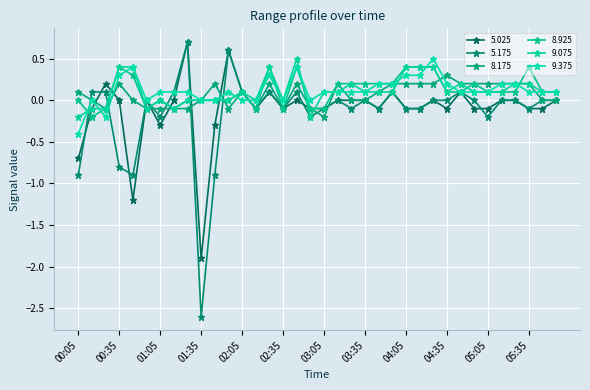

Reading left to right, extract all data points from this chart.

5.025: 00:05=-0.7	00:15=-0.1	00:25=0.2	00:35=0.0	00:45=-1.2	00:55=-0.0	01:05=-0.3	01:15=0.0	01:25=0.7	01:35=-1.9	01:45=-0.3	01:55=0.6	02:05=0.1	02:15=-0.1	02:25=0.1	02:35=-0.1	02:45=0.0	02:55=-0.1	03:05=-0.1	03:15=0.0	03:25=-0.0	03:35=-0.0	03:45=-0.1	03:55=0.1	04:05=-0.1	04:15=-0.1	04:25=0.0	04:35=-0.1	04:45=0.1	04:55=-0.1	05:05=-0.1	05:15=-0.0	05:25=0.0	05:35=-0.1	05:45=-0.1	05:55=-0.0
5.175: 00:05=-0.9	00:15=0.1	00:25=0.1	00:35=-0.8	00:45=-0.9	00:55=-0.0	01:05=-0.2	01:15=0.1	01:25=0.7	01:35=-2.6	01:45=-0.9	01:55=0.6	02:05=0.1	02:15=-0.1	02:25=0.1	02:35=-0.1	02:45=0.1	02:55=-0.2	03:05=-0.1	03:15=-0.0	03:25=-0.1	03:35=0.0	03:45=-0.1	03:55=0.1	04:05=-0.1	04:15=-0.1	04:25=0.0	04:35=-0.0	04:45=0.1	04:55=-0.0	05:05=-0.2	05:15=0.0	05:25=0.0	05:35=-0.1	05:45=-0.0	05:55=-0.0
8.175: 00:05=0.1	00:15=0.0	00:25=-0.1	00:35=0.2	00:45=-0.0	00:55=-0.1	01:05=-0.1	01:15=-0.1	01:25=-0.1	01:35=0.0	01:45=0.2	01:55=-0.1	02:05=0.1	02:15=-0.1	02:25=0.2	02:35=-0.1	02:45=0.2	02:55=-0.1	03:05=-0.2	03:15=0.2	03:25=-0.0	03:35=-0.0	03:45=0.1	03:55=0.2	04:05=0.2	04:15=0.2	04:25=0.2	04:35=0.3	04:45=0.2	04:55=0.2	05:05=0.2	05:15=0.2	05:25=0.2	05:35=0.2	05:45=-0.0	05:55=0.0
8.925: 00:05=-0.0	00:15=-0.2	00:25=-0.1	00:35=0.4	00:45=0.3	00:55=-0.1	01:05=-0.0	01:15=-0.1	01:25=-0.0	01:35=-0.0	01:45=0.0	01:55=-0.0	02:05=0.1	02:15=-0.1	02:25=0.4	02:35=-0.1	02:45=0.4	02:55=-0.1	03:05=-0.1	03:15=0.2	03:25=0.2	03:35=0.2	03:45=0.2	03:55=0.2	04:05=0.4	04:15=0.4	04:25=0.4	04:35=0.1	04:45=0.1	04:55=0.2	05:05=0.1	05:15=0.1	05:25=0.1	05:35=0.4	05:45=0.1	05:55=0.1
9.075: 00:05=-0.2	00:15=-0.1	00:25=-0.1	00:35=0.4	00:45=0.4	00:55=-0.1	01:05=0.0	01:15=-0.1	01:25=0.0	01:35=-0.0	01:45=0.0	01:55=-0.0	02:05=0.1	02:15=0.0	02:25=0.4	02:35=0.0	02:45=0.5	02:55=-0.2	03:05=0.1	03:15=0.1	03:25=0.2	03:35=0.1	03:45=0.1	03:55=0.1	04:05=0.4	04:15=0.4	04:25=0.4	04:35=0.1	04:45=0.2	04:55=0.1	05:05=0.1	05:15=0.1	05:25=0.2	05:35=0.2	05:45=0.1	05:55=0.1
9.375: 00:05=-0.4	00:15=-0.0	00:25=-0.2	00:35=0.3	00:45=0.4	00:55=-0.0	01:05=0.1	01:15=0.1	01:25=0.1	01:35=-0.0	01:45=0.0	01:55=0.1	02:05=0.0	02:15=-0.0	02:25=0.3	02:35=-0.0	02:45=0.4	02:55=-0.0	03:05=0.1	03:15=0.1	03:25=0.1	03:35=0.1	03:45=0.2	03:55=0.2	04:05=0.3	04:15=0.3	04:25=0.5	04:35=0.2	04:45=0.1	04:55=0.1	05:05=0.1	05:15=0.2	05:25=0.2	05:35=0.1	05:45=0.1	05:55=0.1